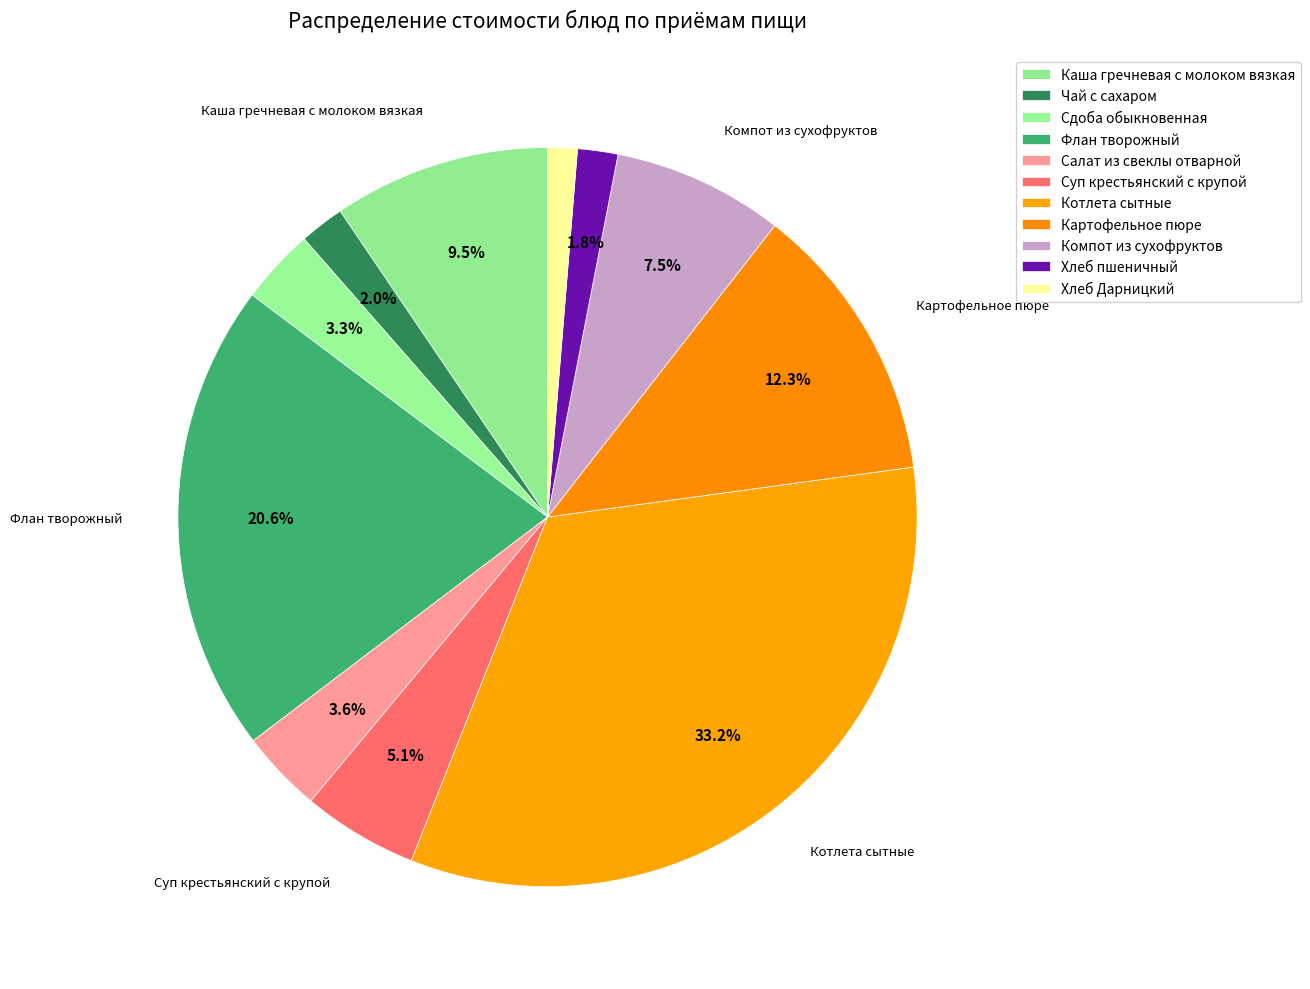

Which slice is the largest?

Котлета сытные